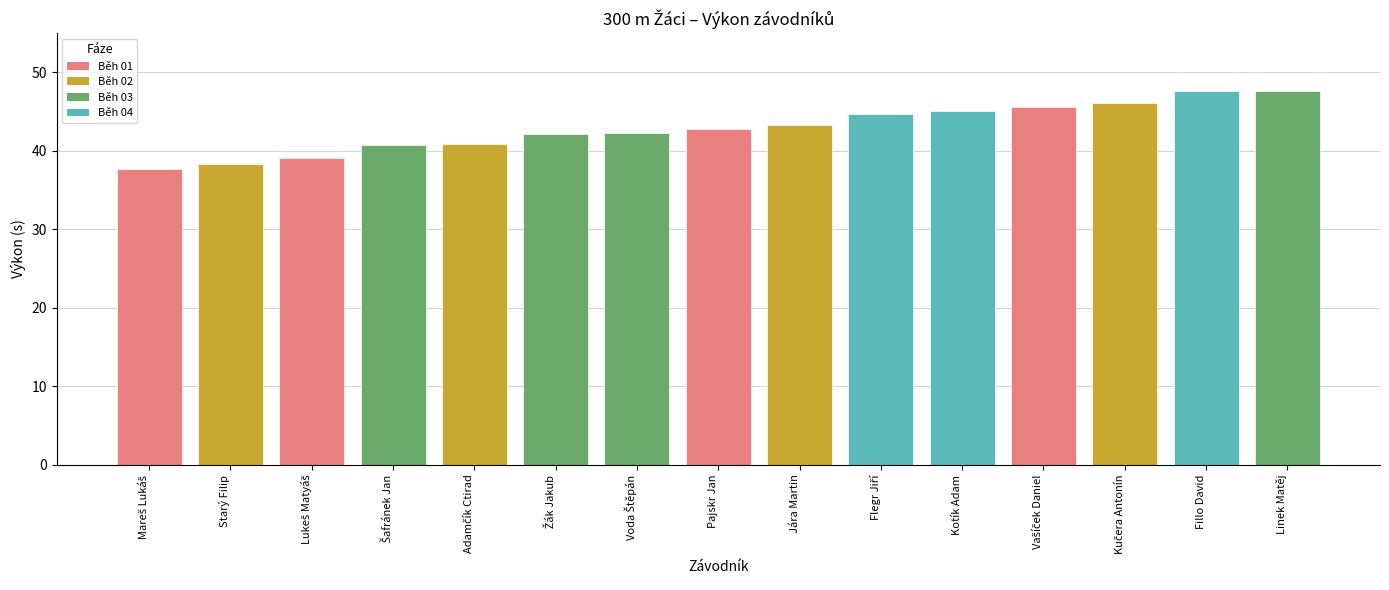

What is the label of the 11th bar from the left?

Kotík Adam